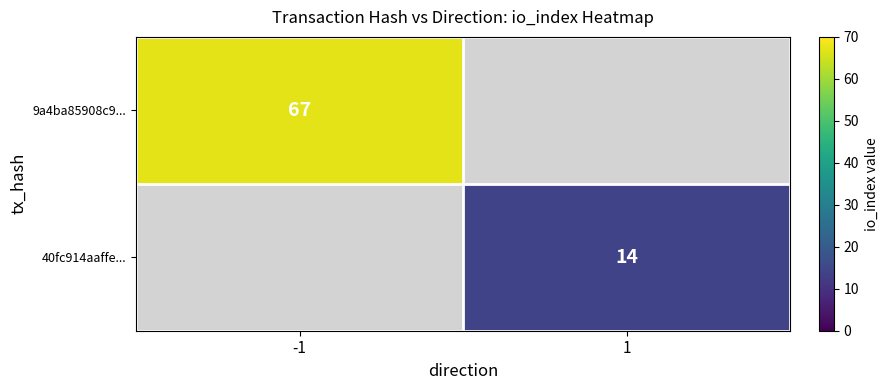

Is it true that 9a4ba85908c9... equals 67 at -1?

True